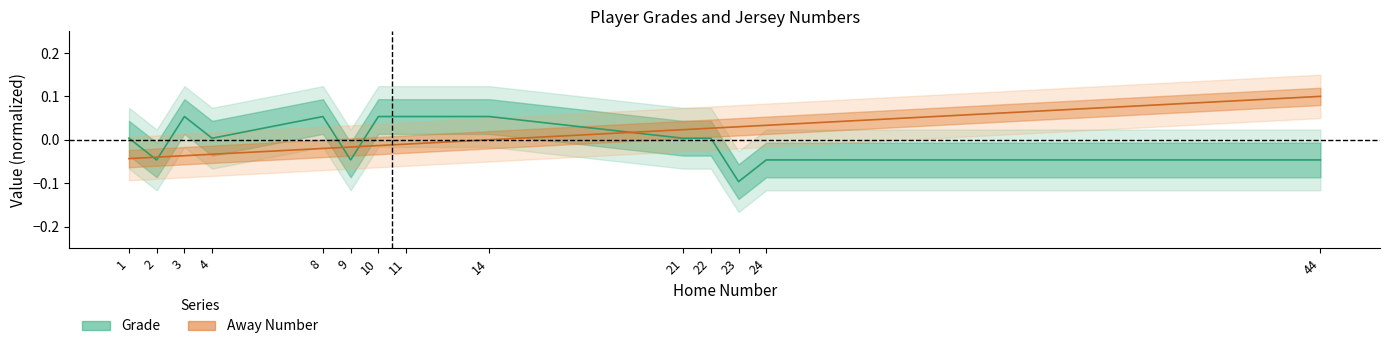

What is the difference between the Away Number values at 1 and 44?

0.1